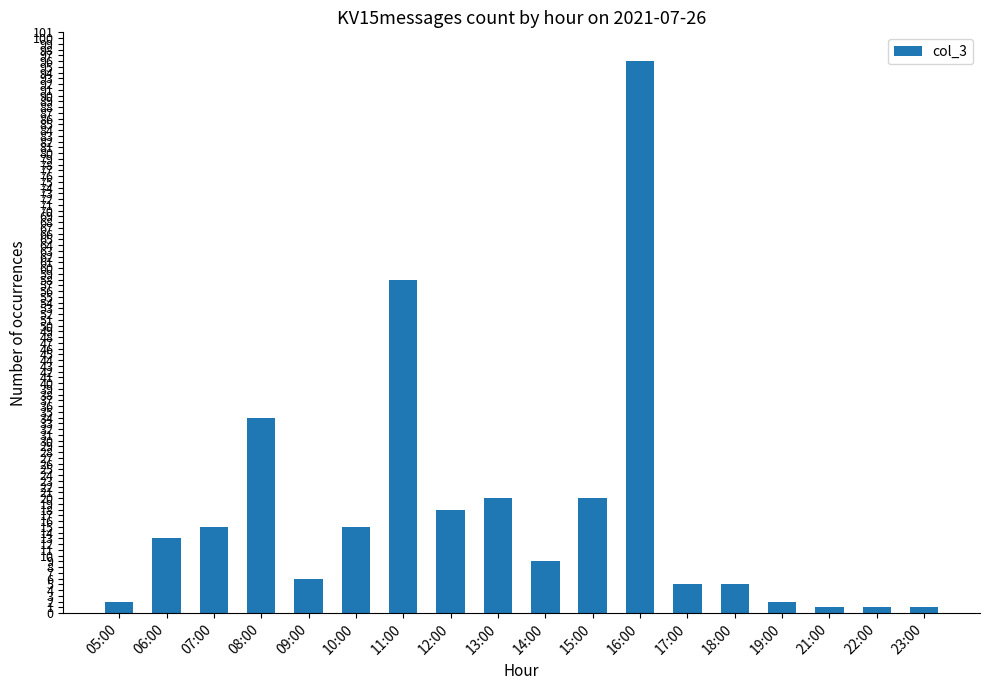

What value does the data have at 08:00?

34